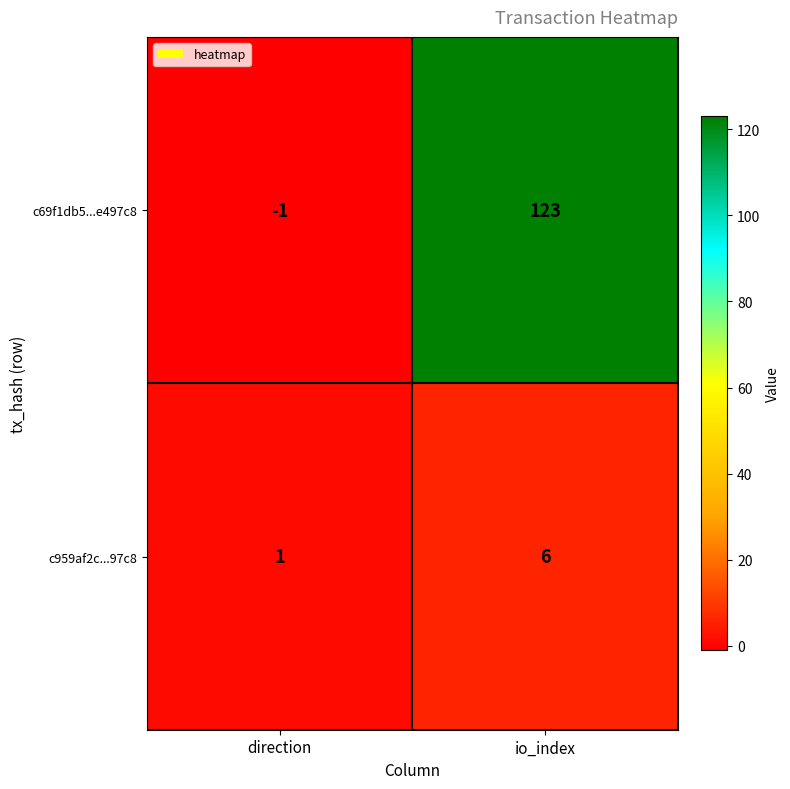

Is the value of c69f1db5...e497c8 at direction greater than the value of c959af2c...97c8 at io_index?

No